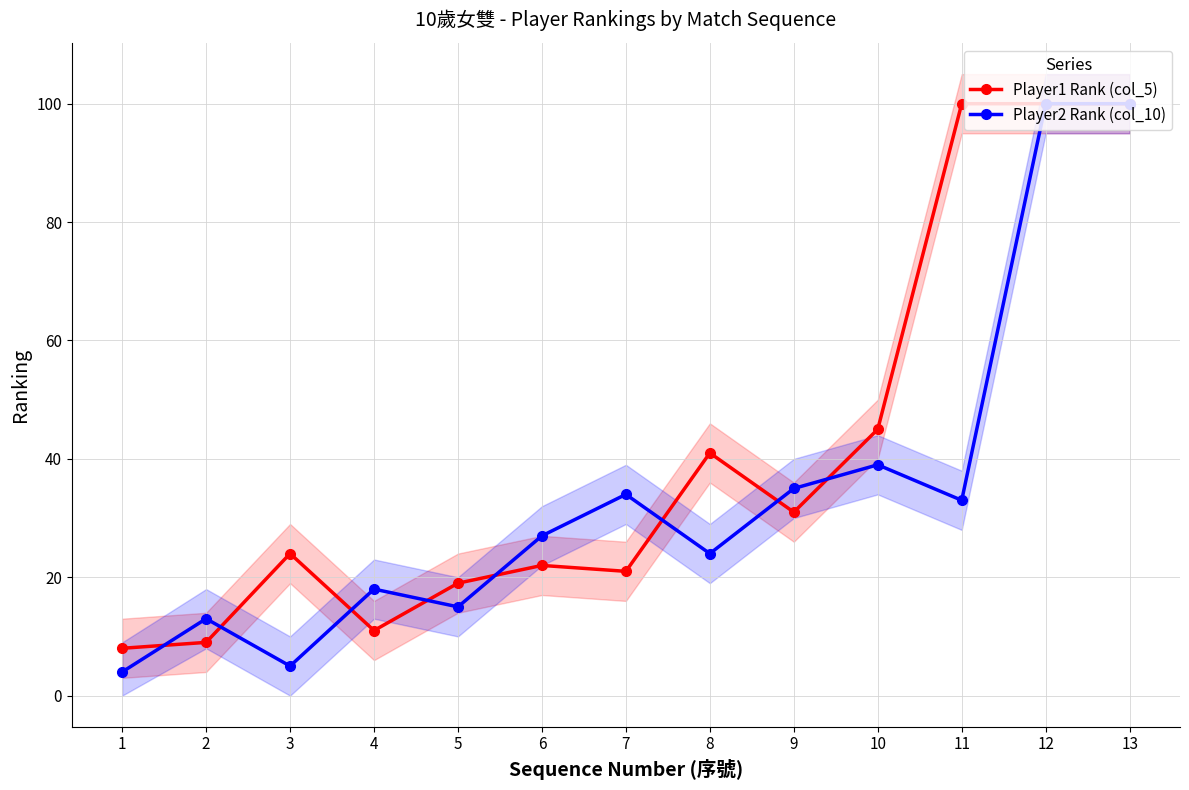

How many values in the Player1 Rank (col_5) series exceed 24?

6